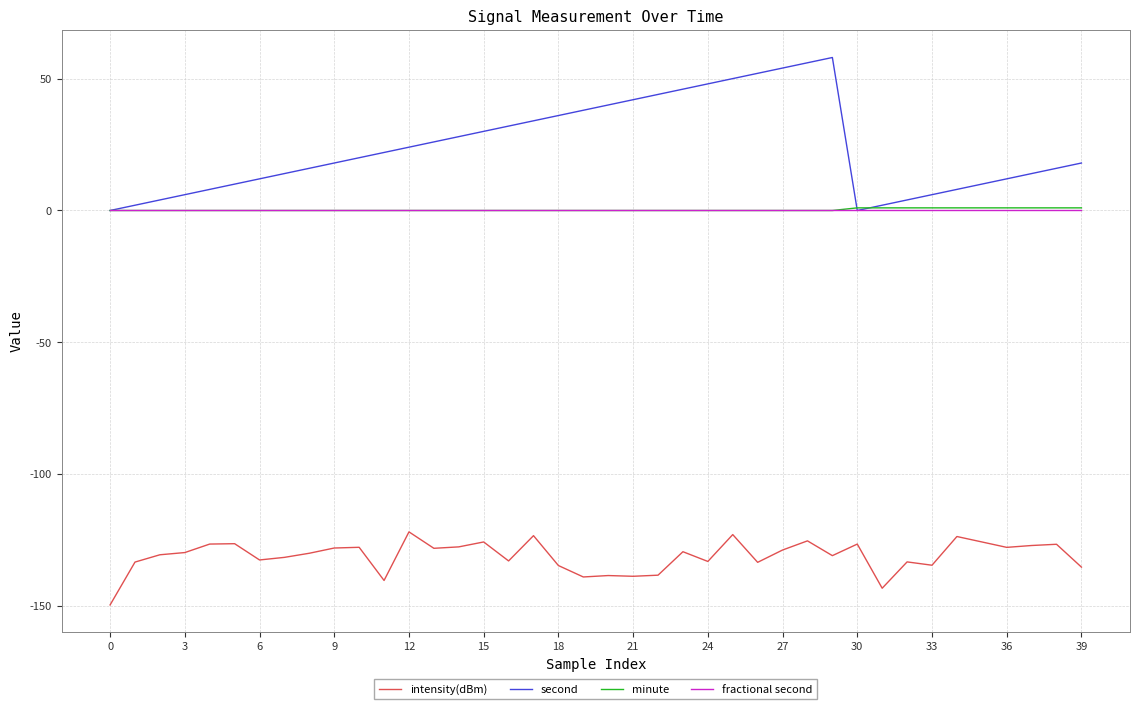

What is the difference between the maximum and minimum values in the second series?

58.0